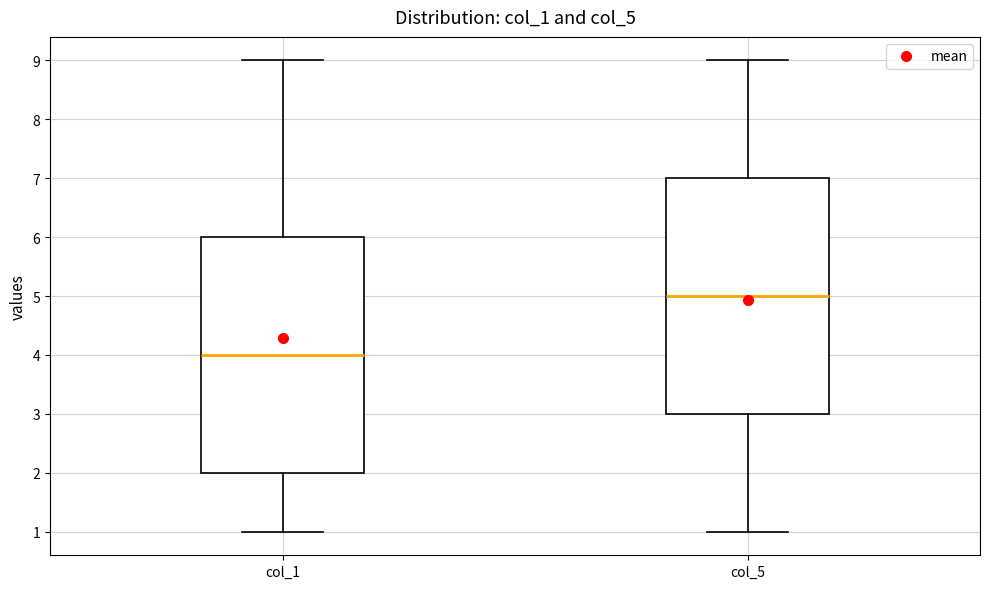

Reading left to right, transcribe this box plot: for each box, give where its median line is, the range the box spans, and where its two whiskers end, as read against the y-axis. The values are not printed on the chart, so give them approximately, as read against the axis.

col_1: median 4, box 2 to 6, whiskers 1 to 9
col_5: median 5, box 3 to 7, whiskers 1 to 9